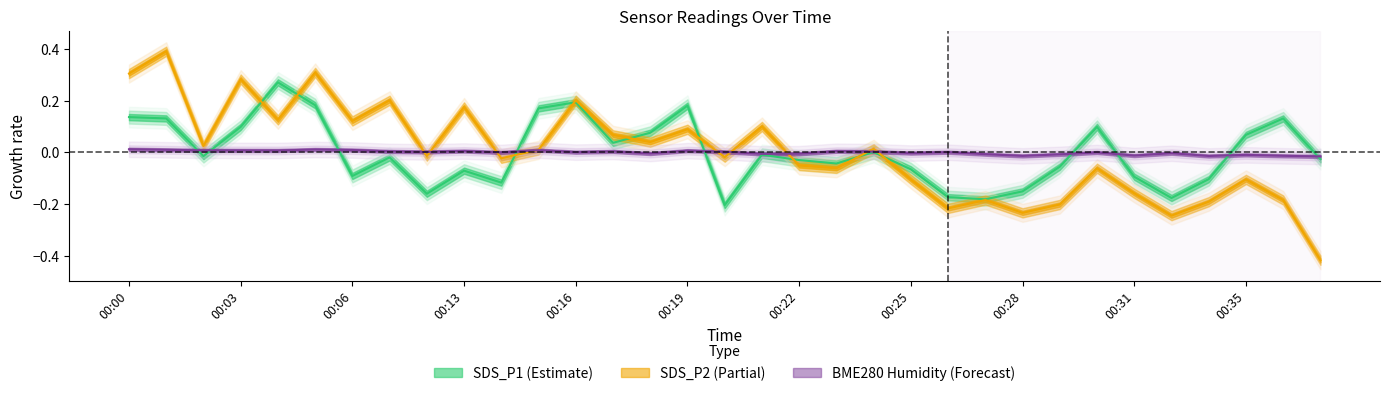

The SDS_P1 series shows 0.1 at 00:18. True or false?

True